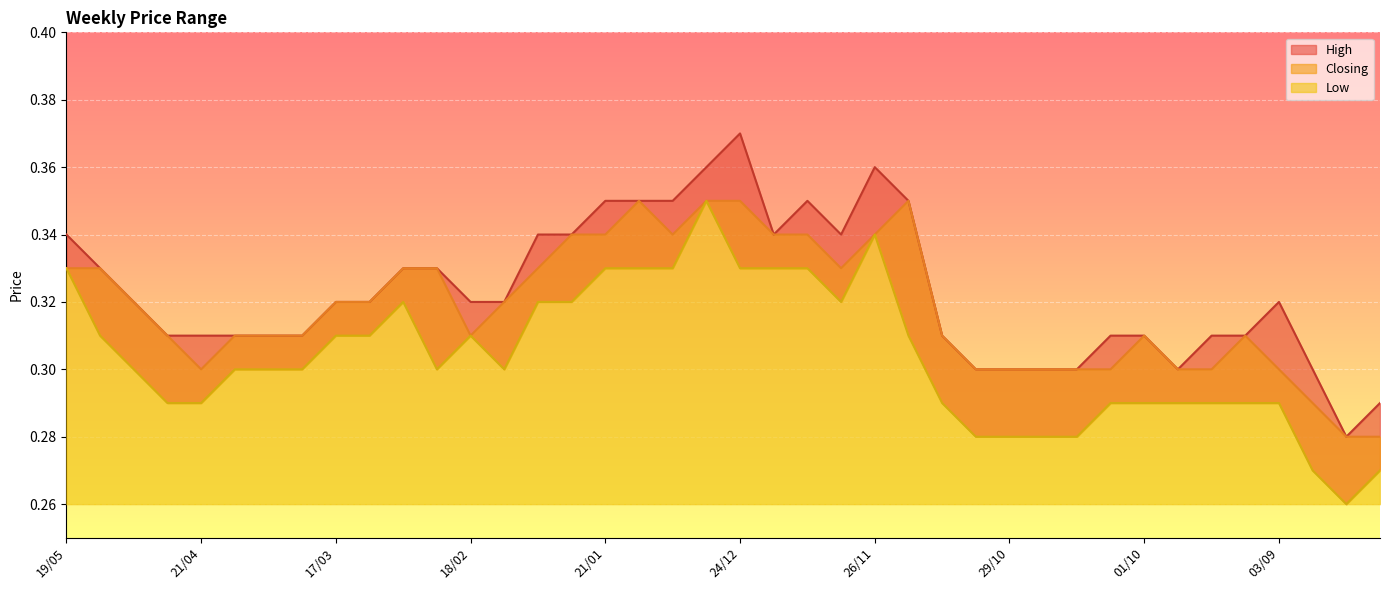

What is the label of the 11th point from the left?

03/03